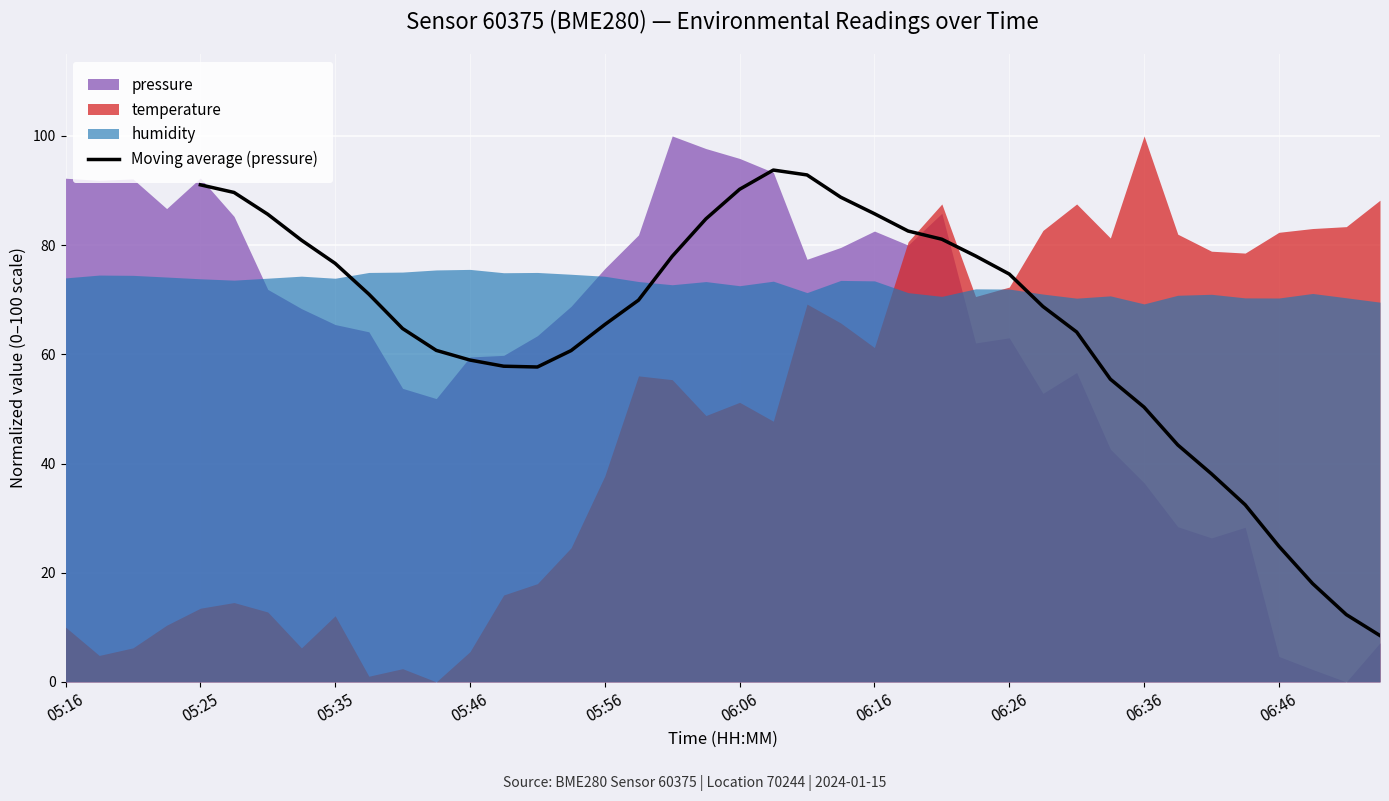

What is the difference between the maximum and minimum values?

85.3